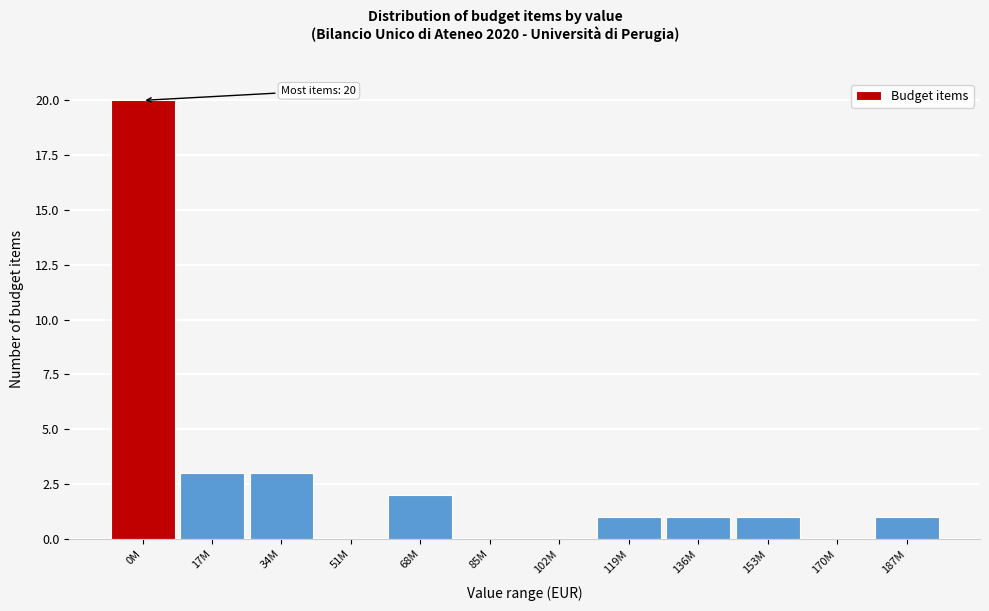

Reading right to left, transcribe all the data shown in this chart.

187M=1	170M=0	153M=1	136M=1	119M=1	102M=0	85M=0	68M=2	51M=0	34M=3	17M=3	0M=20